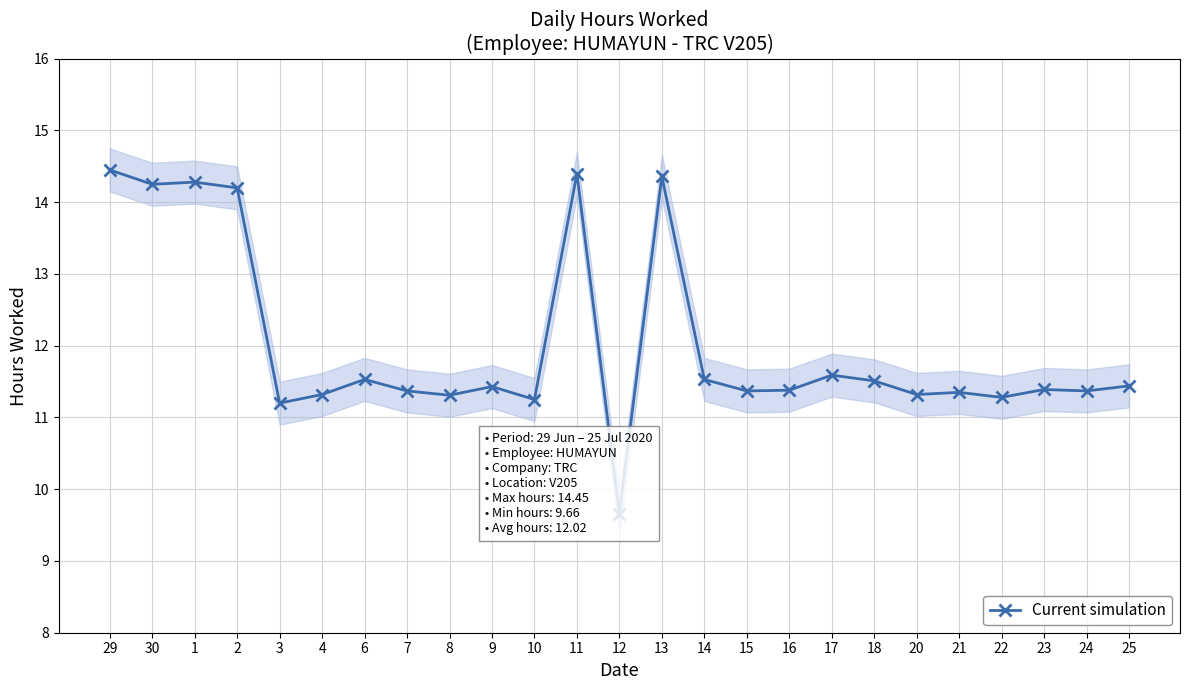

What is the change in value from 30 to 4?

-2.9